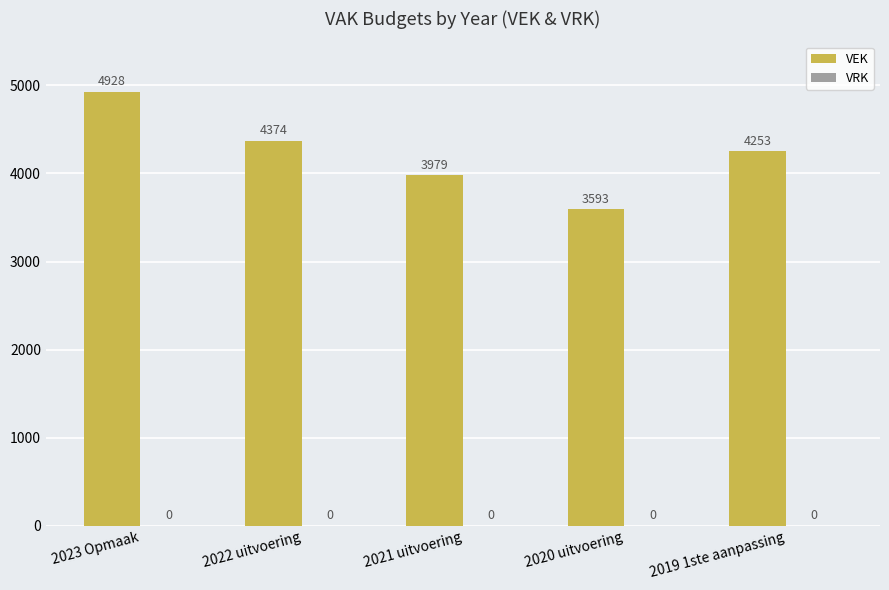

What is the sum of all values?

21127